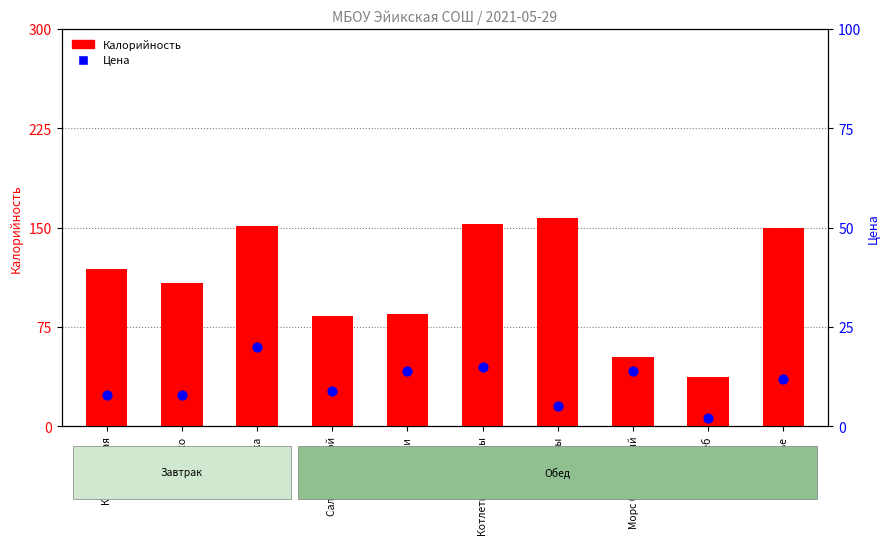

At how many categories does at least one series exceed 97?

6